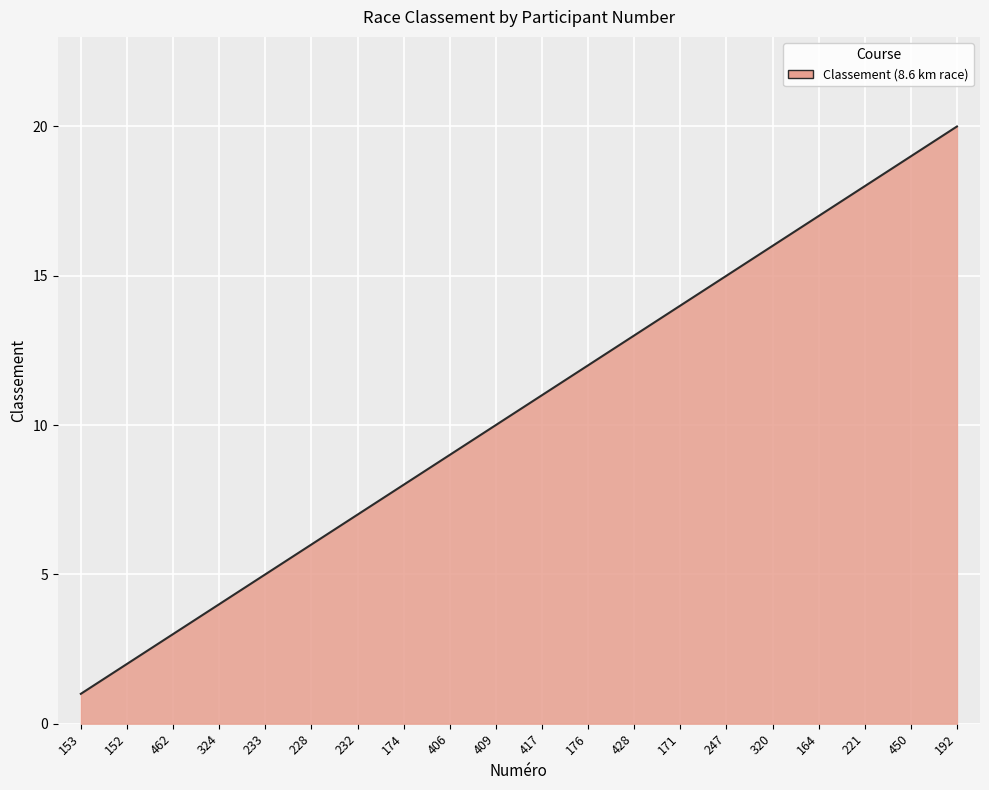

Rank the categories by value from lowest to highest.

153, 152, 462, 324, 233, 228, 232, 174, 406, 409, 417, 176, 428, 171, 247, 320, 164, 221, 450, 192